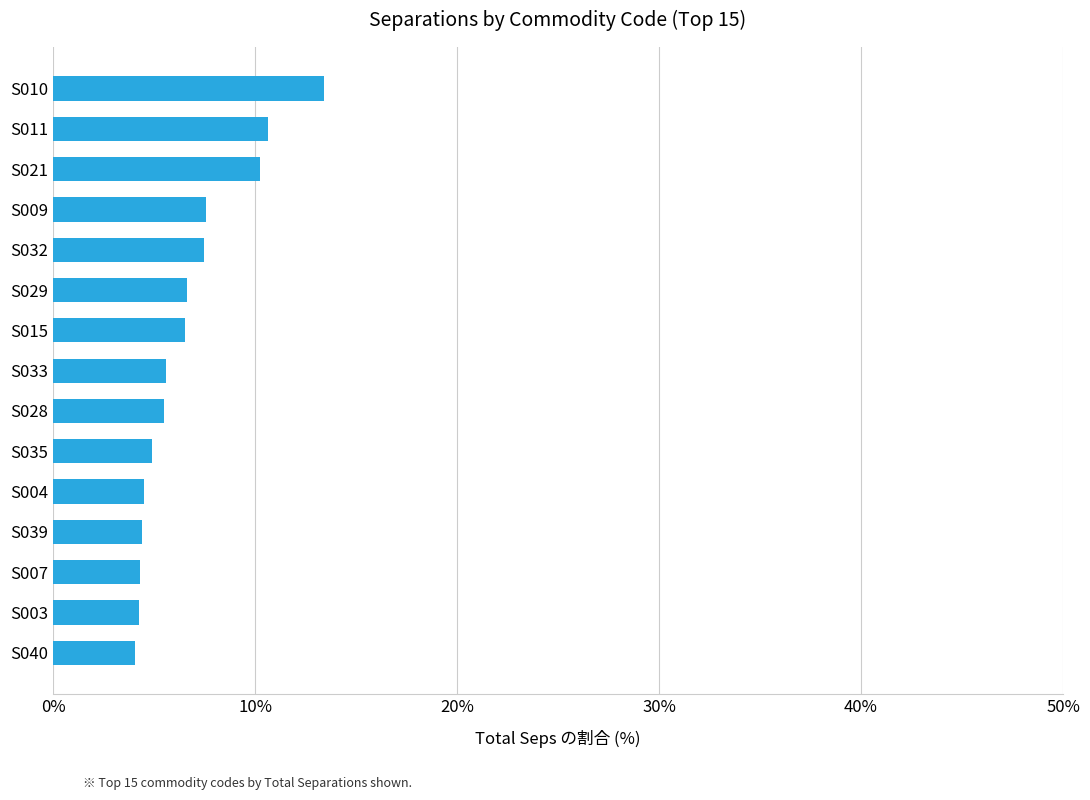

Read the value at S039.

4.4